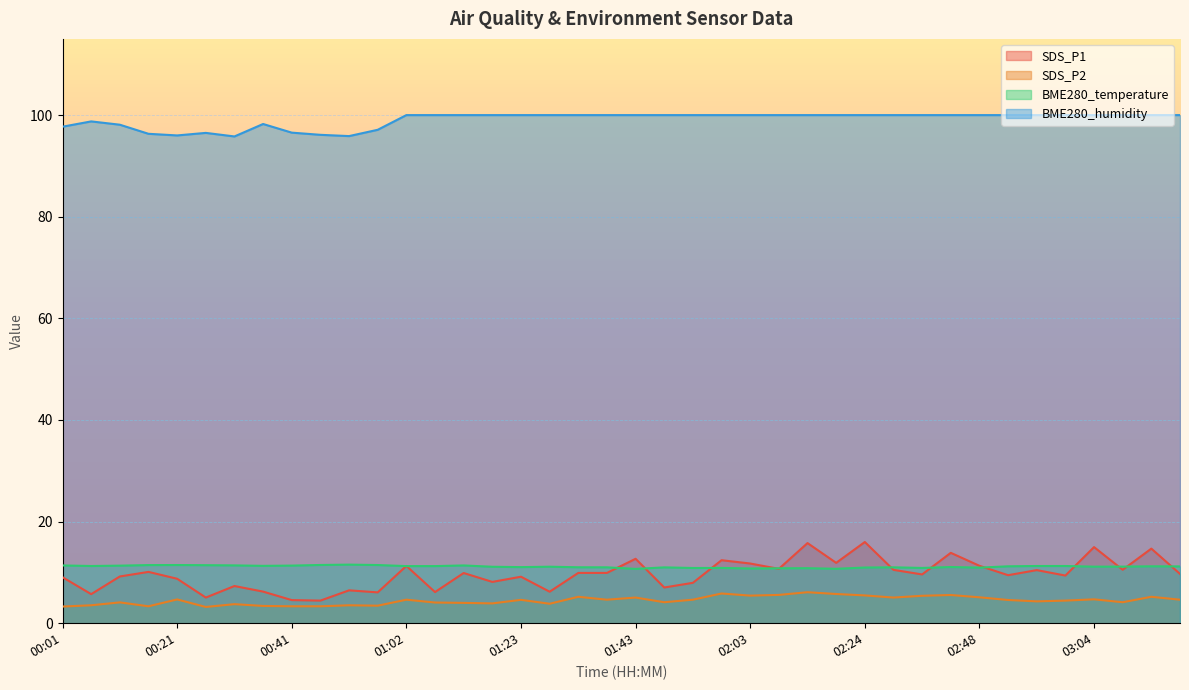

True or false: BME280_humidity has a value of 100.0 at 01:53.

True